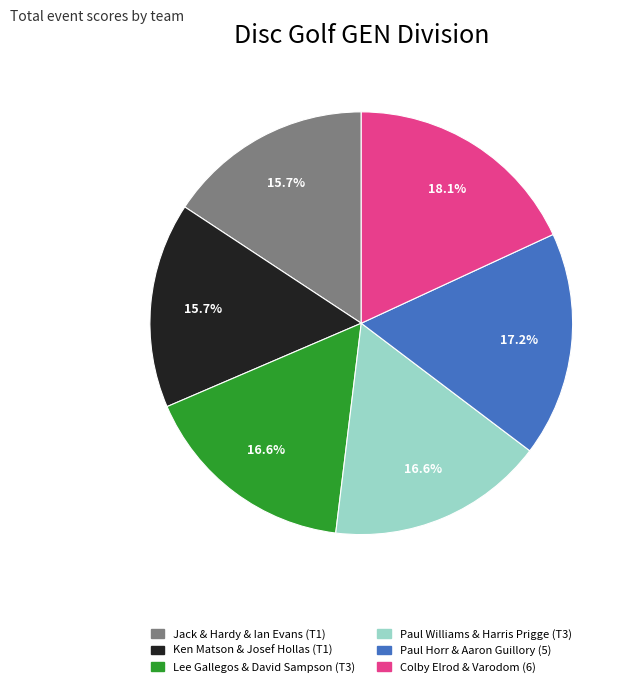

To the nearest percent, what percentage of the pie is Ken Matson & Josef Hollas (T1)?

16%